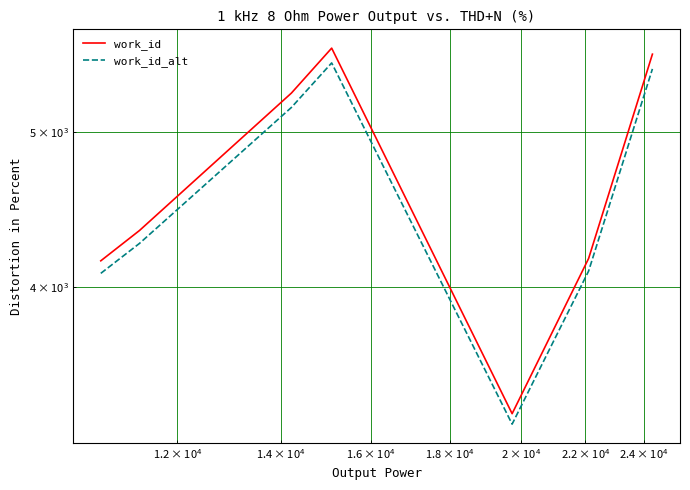

True or false: work_id_alt and work_id cross at least once.

False